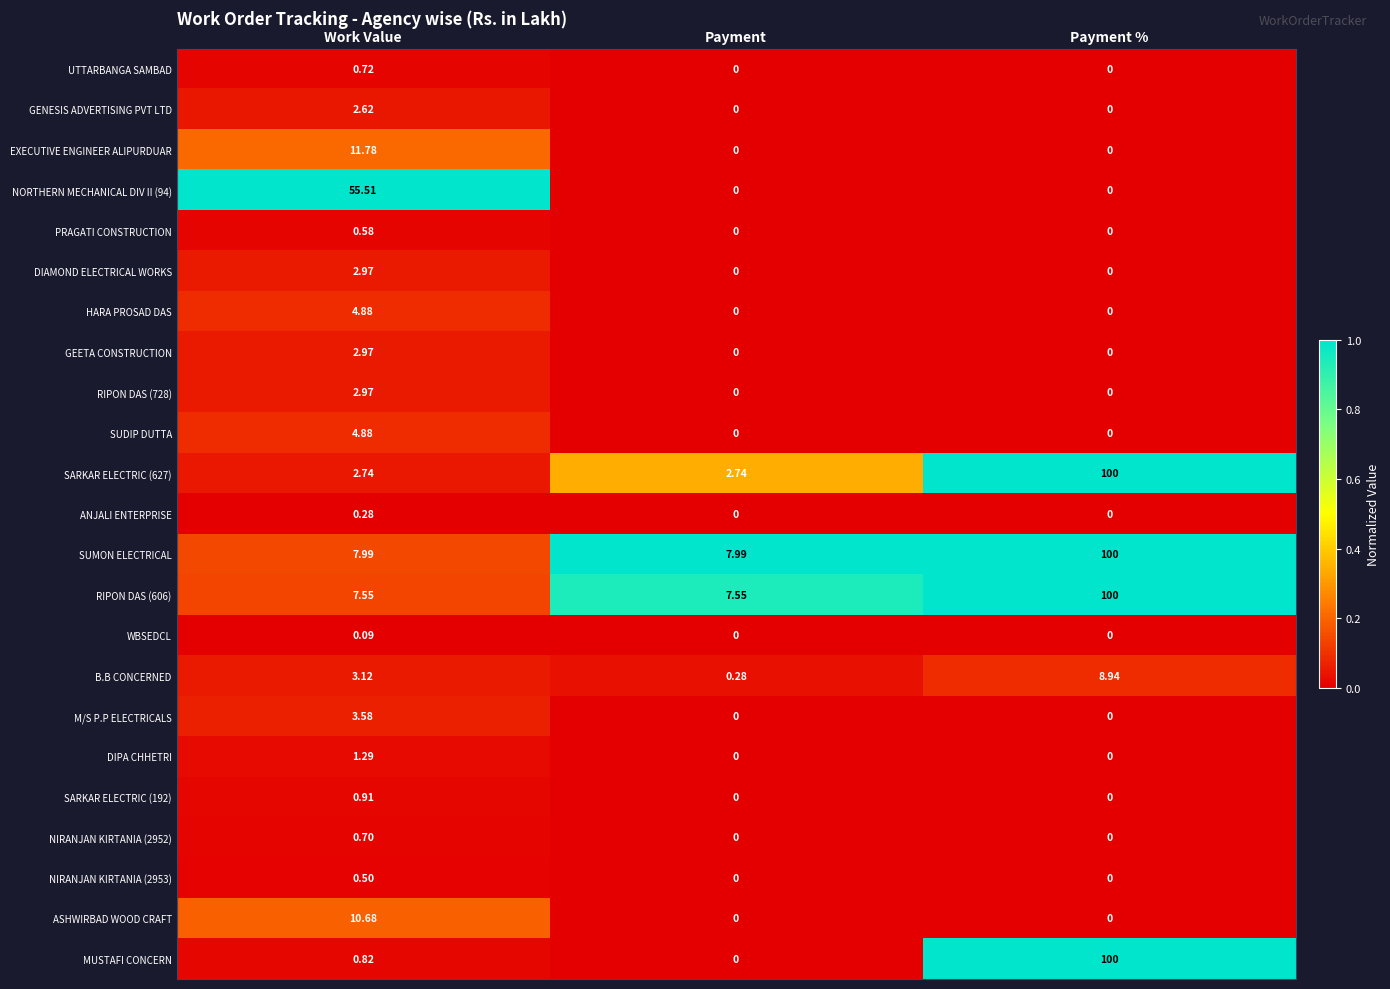

Count the number of categories in the chart.

3